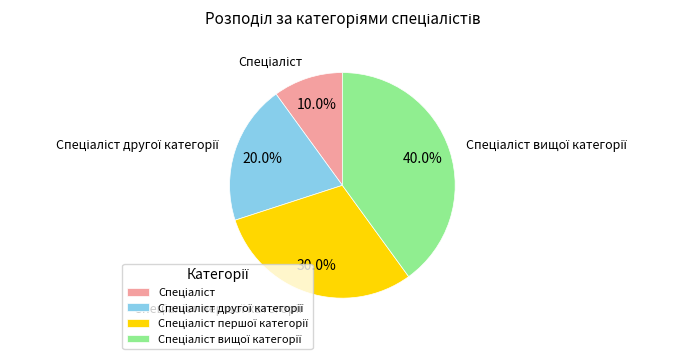

Does any single category account for the majority?

No